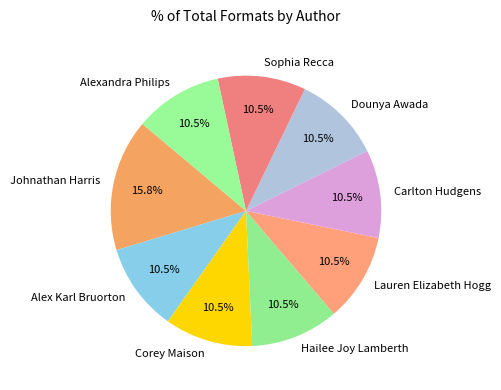

Which slice is the largest?

Johnathan Harris